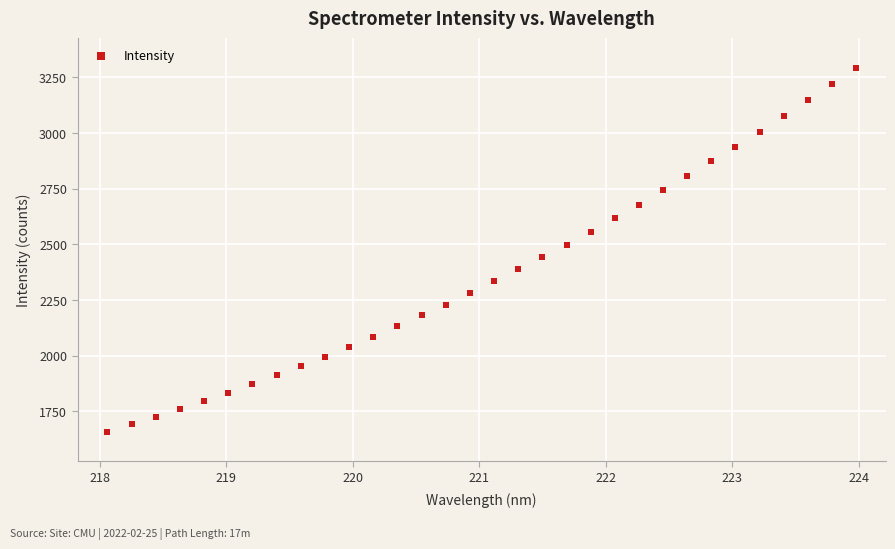

What is the range of X values (max minus min)?

5.9